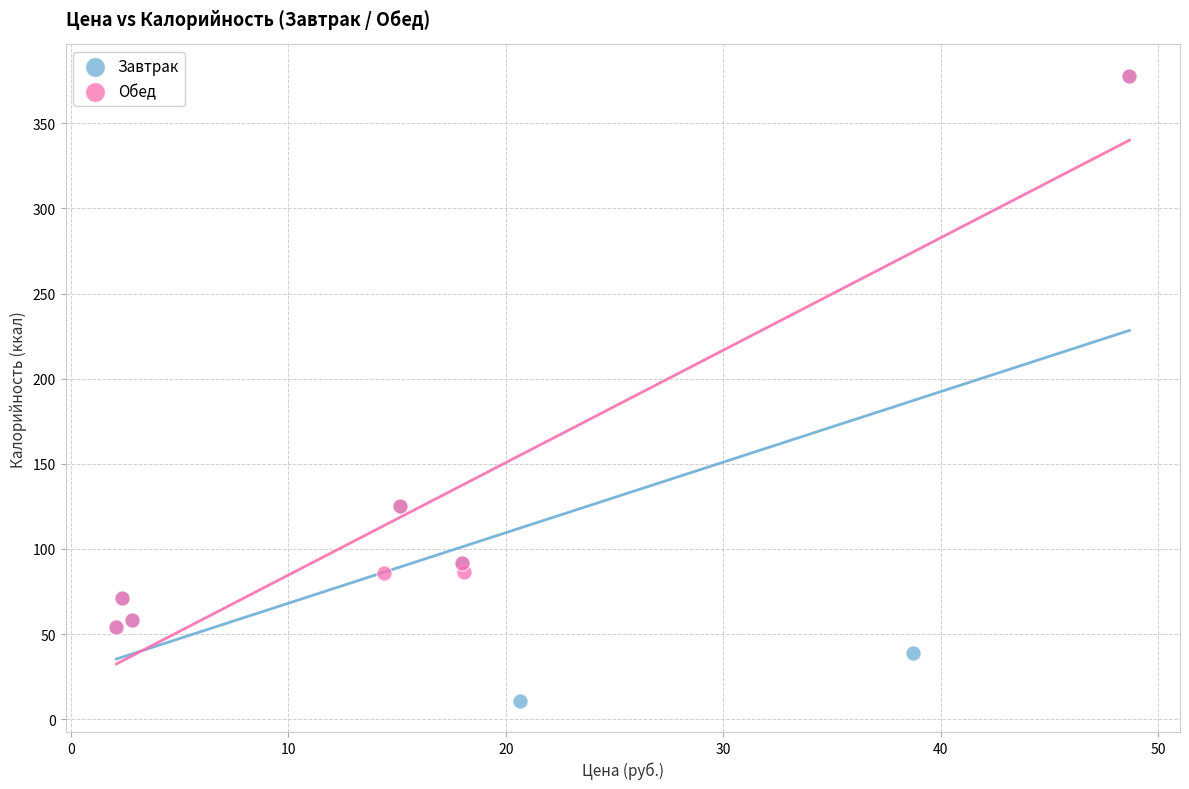

Which series contains the lowest Y value?

Завтрак